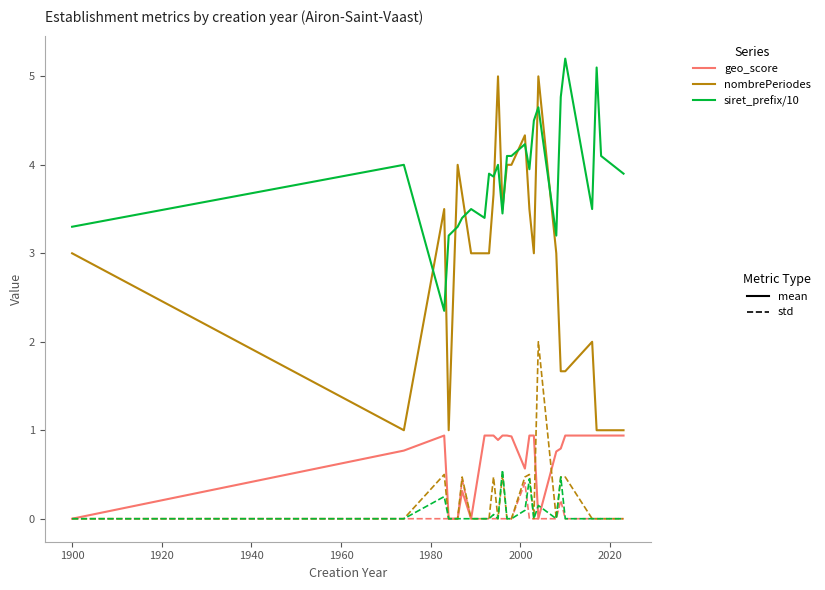

What is the maximum value shown in the chart?

5.2